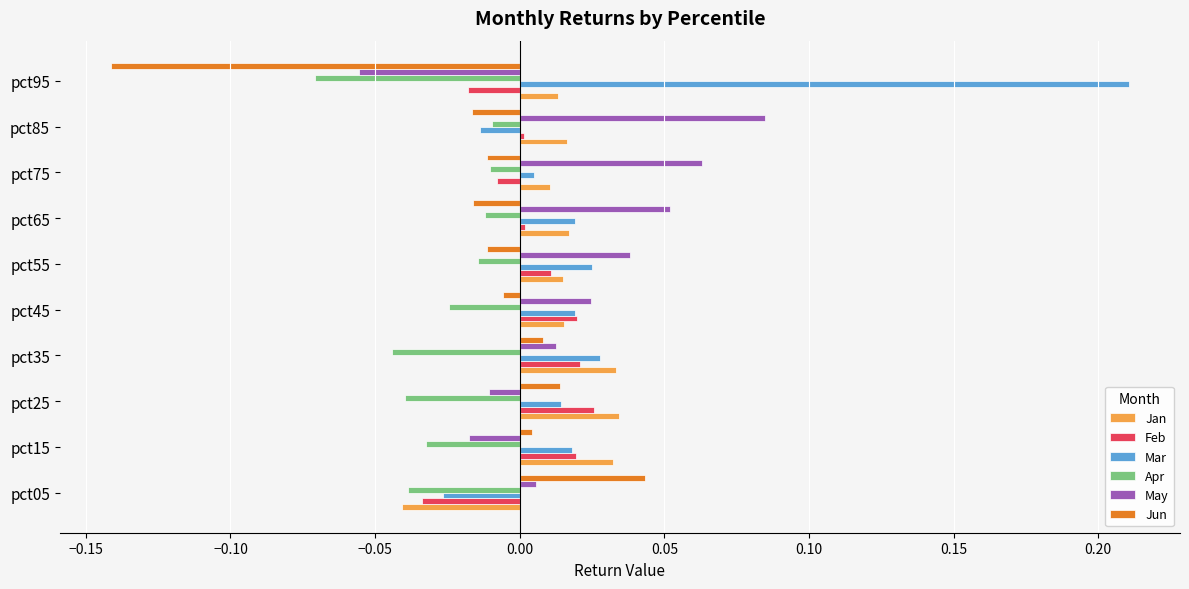

Which series has the widest spread of values?

Mar